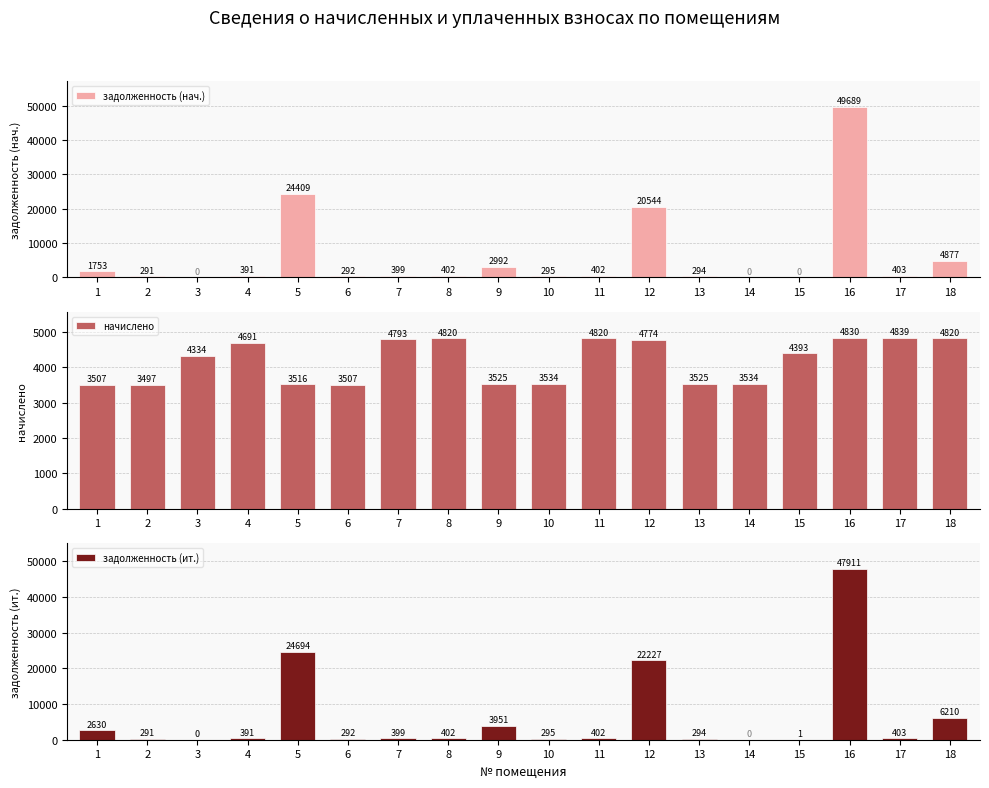

Reading left to right, what are all the values shown in this chart?

задолженность (нач.): 1753.3	291.4	0.0	390.9	24409.4	292.2	399.4	401.7	2991.7	294.5	401.7	20543.7	293.8	0.0	0.0	49689.1	403.2	4877.4
начислено: 3506.5	3497.3	4333.8	4690.8	3515.8	3506.5	4792.6	4820.3	3525.0	3534.2	4820.3	4774.1	3525.0	3534.2	4393.2	4829.5	4838.8	4820.3
задолженность (ит.): 2629.9	291.4	0.5	390.9	24694.5	292.2	399.4	401.7	3951.1	294.5	401.7	22226.5	293.8	0.0	0.5	47910.6	403.2	6210.0